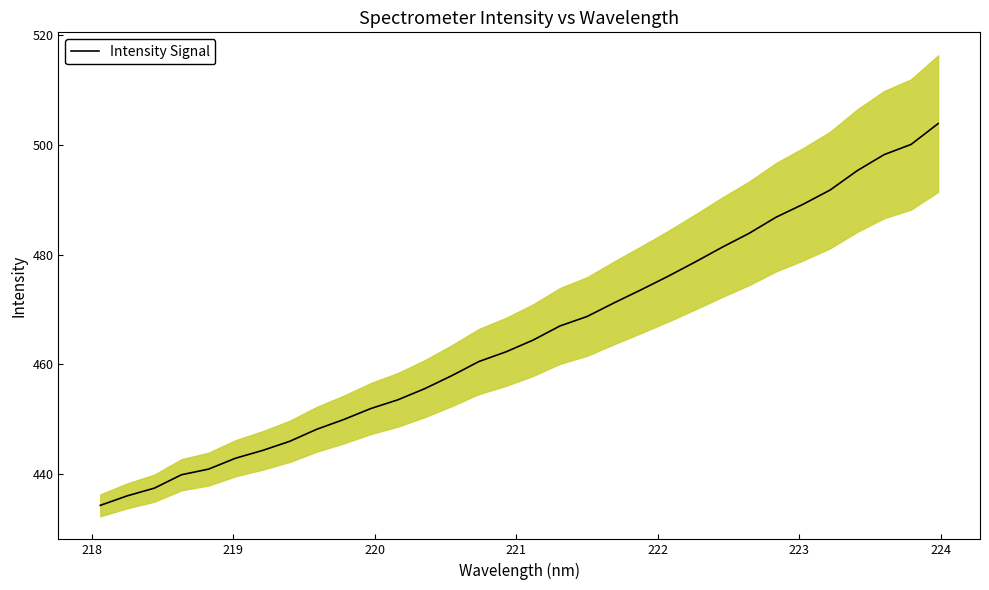

True or false: the data has more than 0 interior local peaks.

False